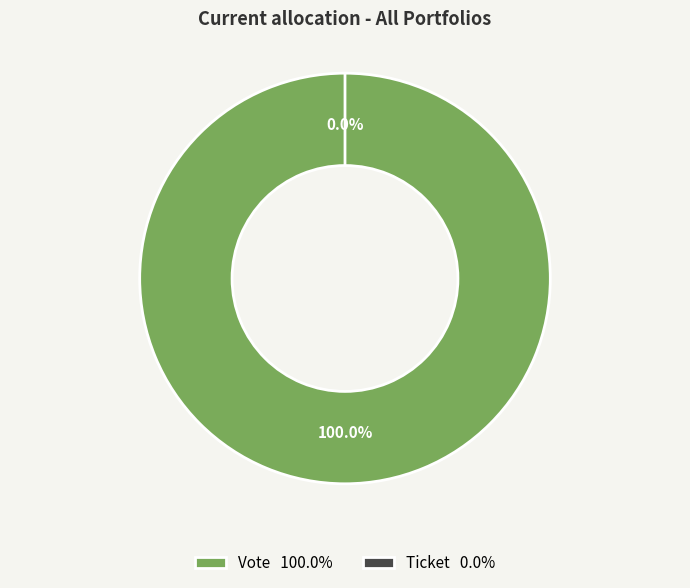

To the nearest percent, what is the combined percentage of Ticket and Vote?

100%